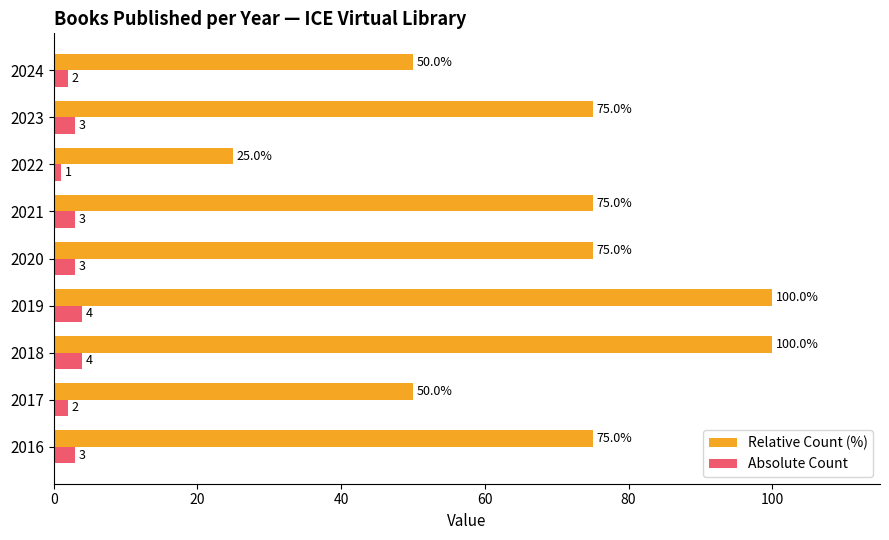

At how many categories does at least one series exceed 49?

8